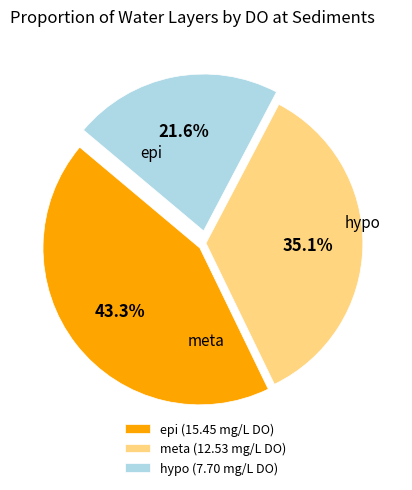

Rank the categories by value from lowest to highest.

hypo (7.70 mg/L DO), meta (12.53 mg/L DO), epi (15.45 mg/L DO)